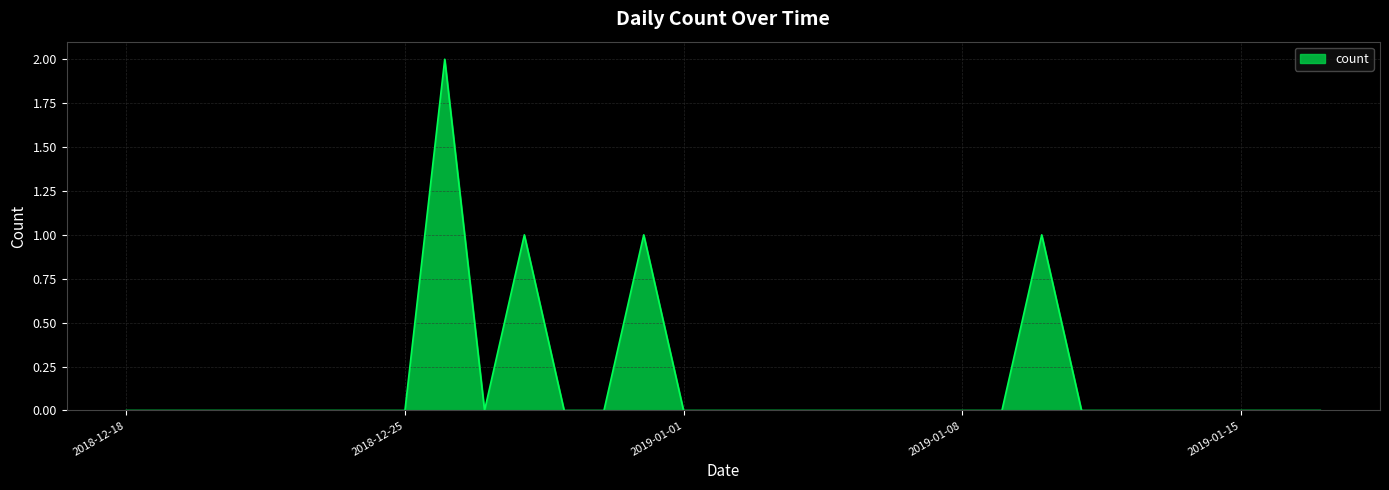

Is this an area chart (filled region under the line)?

Yes